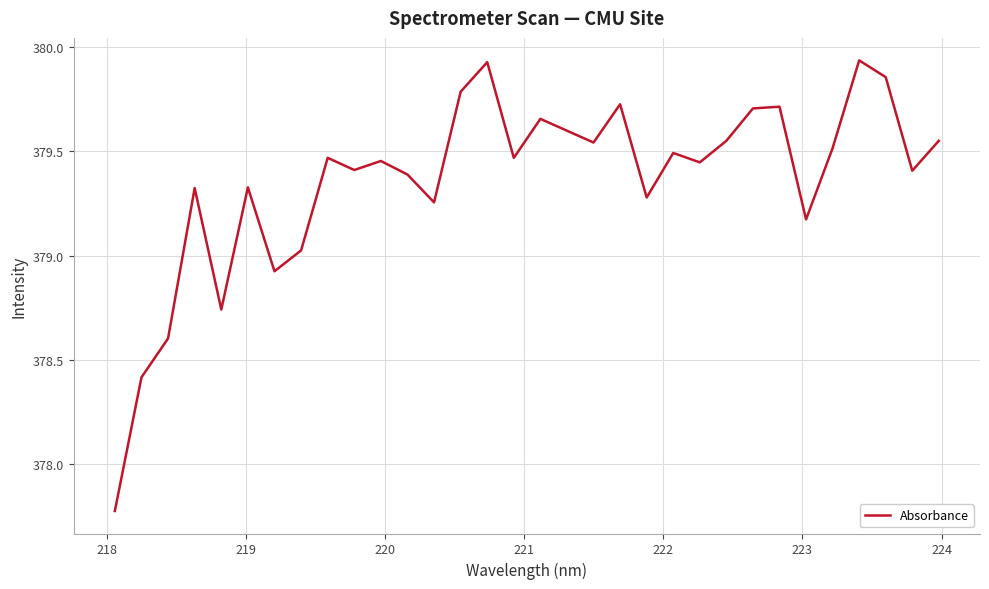

What is the minimum value shown in the chart?

377.8